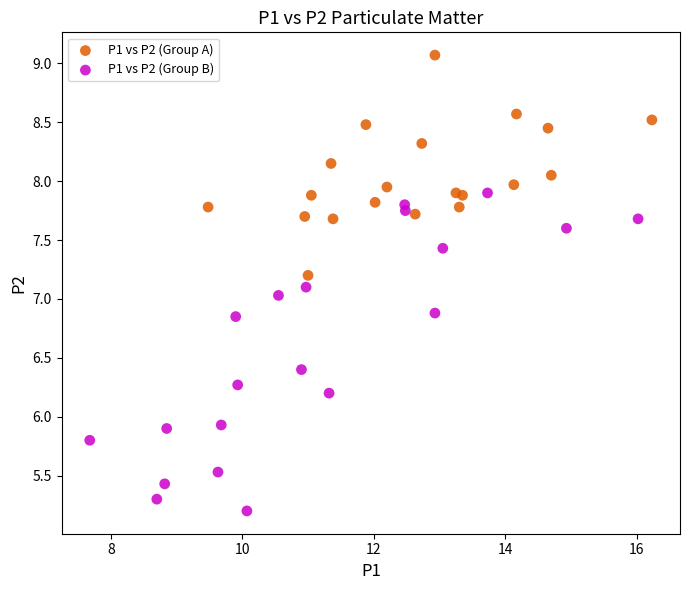

Which series contains the highest Y value?

P1 vs P2 (Group A)